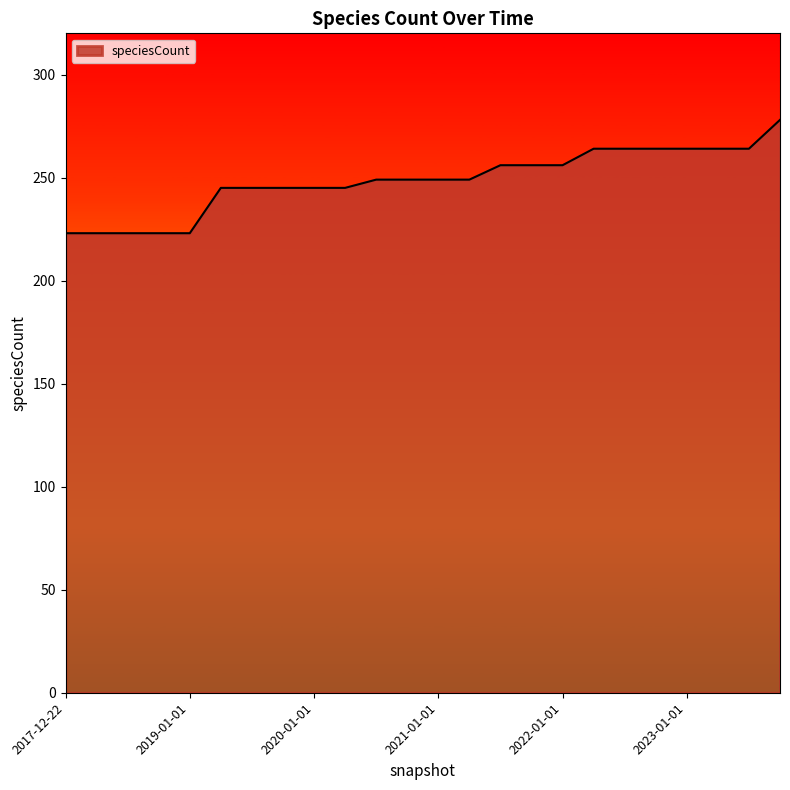

What is the greatest value displayed?

278